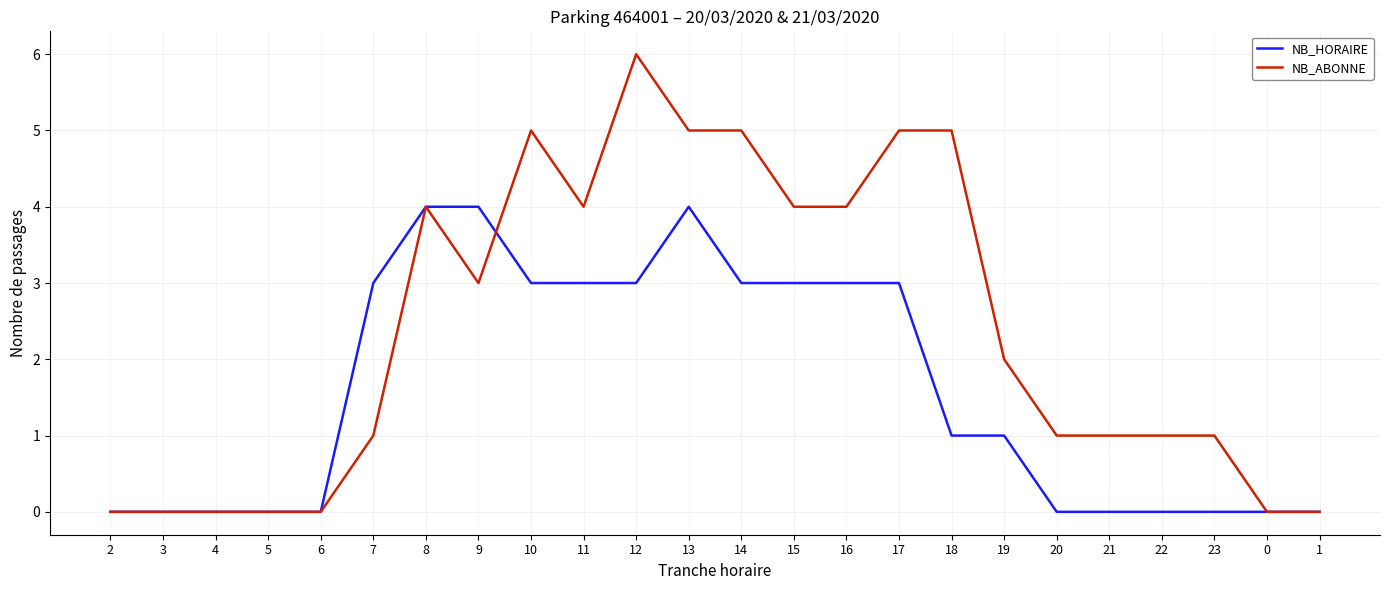

List the series in order of their overall mean, highest first.

NB_ABONNE, NB_HORAIRE